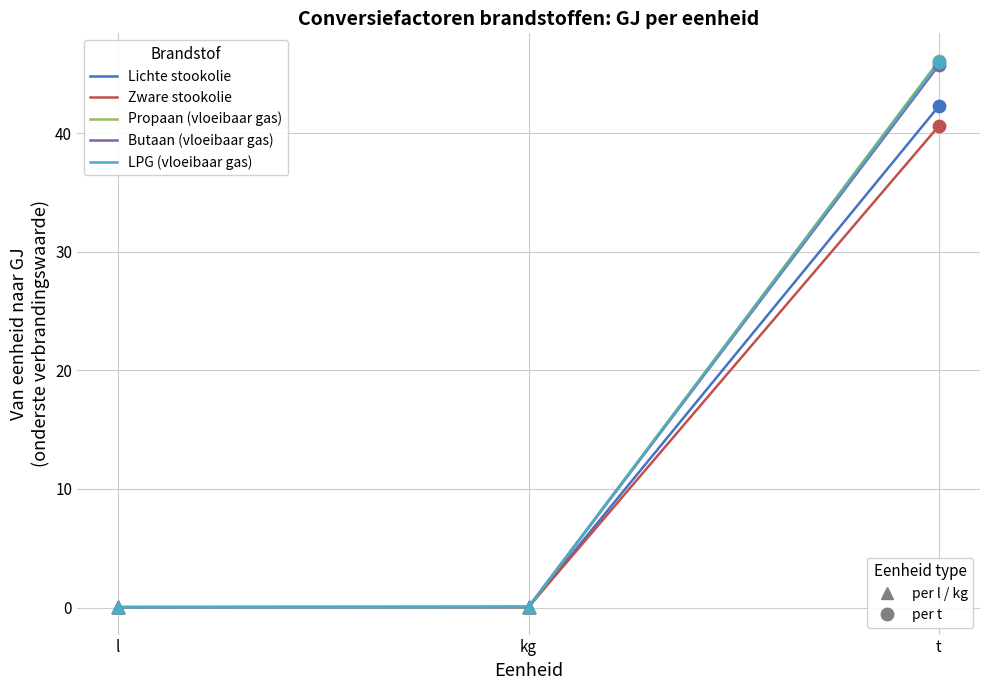

At which category is the sum across all series the highest?

t